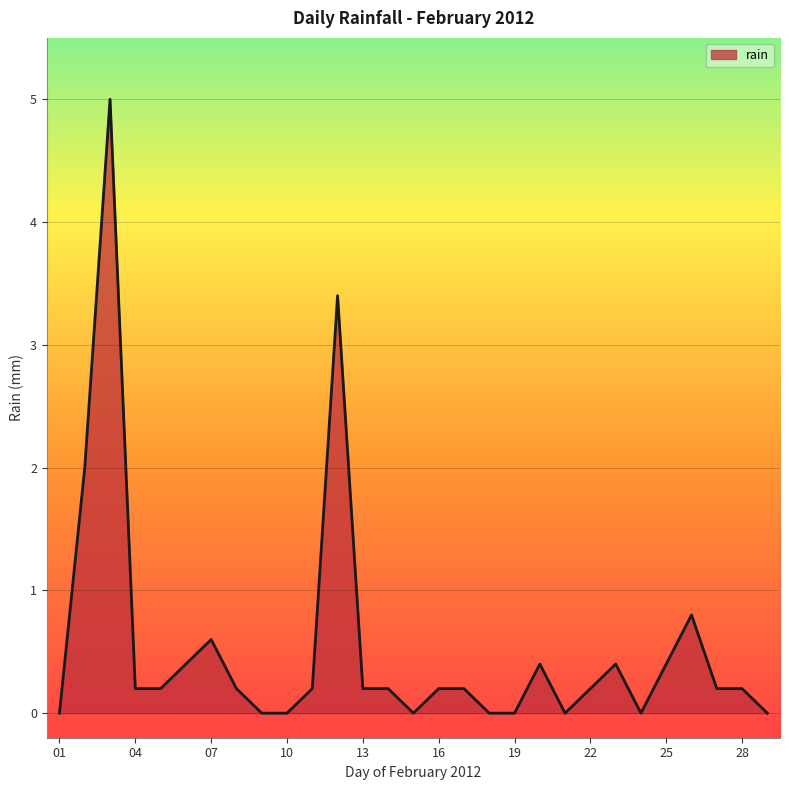

What is the greatest value displayed?

5.0